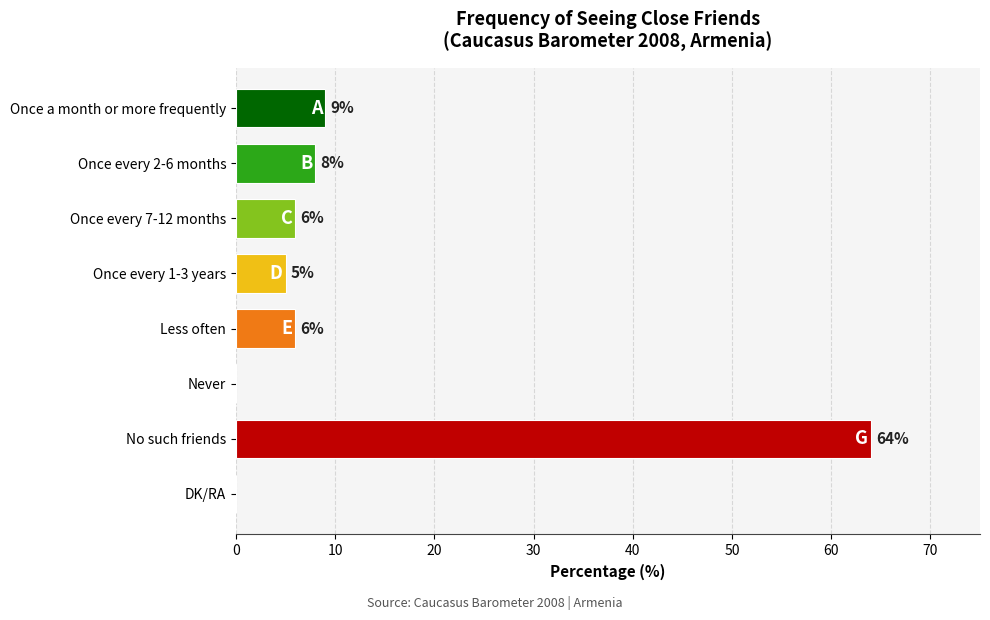

At which category does the chart reach its peak across all series?

No such friends